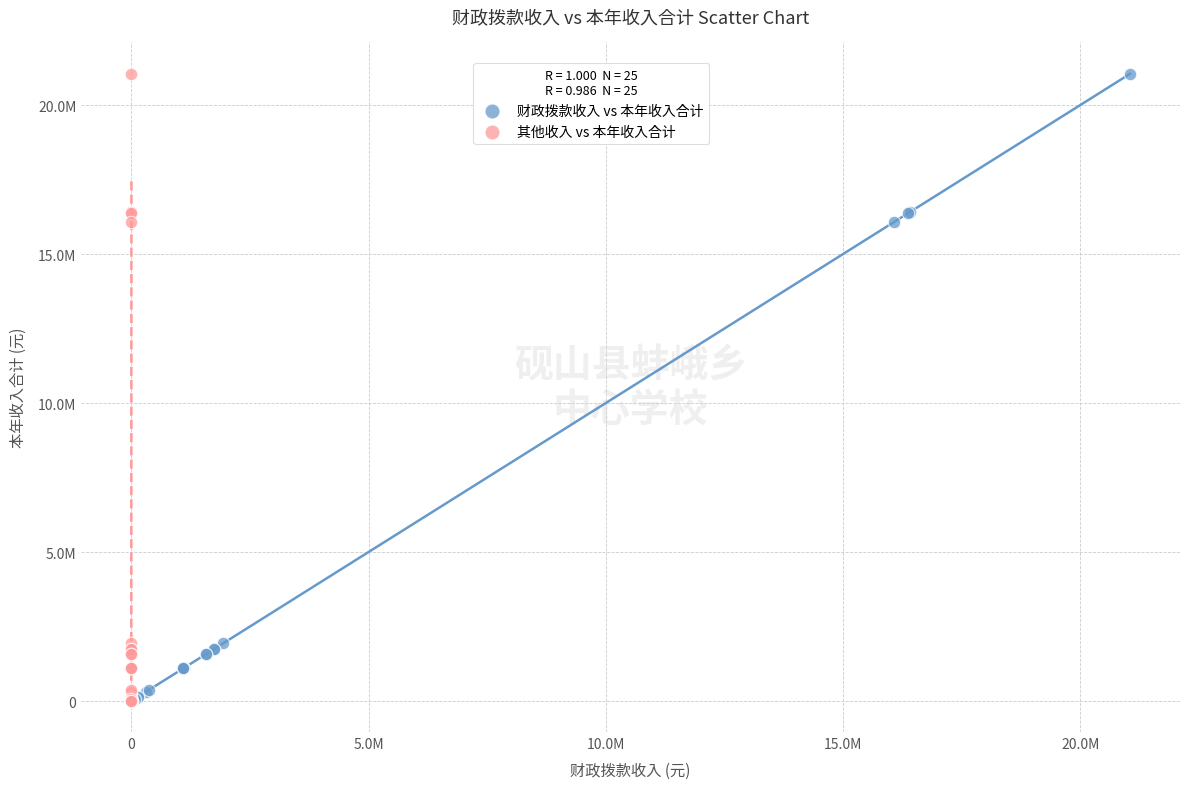

What are all the series names shown in the legend?

财政拨款收入 vs 本年收入合计, 其他收入 vs 本年收入合计